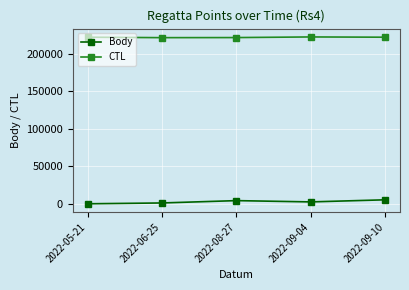

What is the spread (max minus min) of values at 2022-06-25?

219805